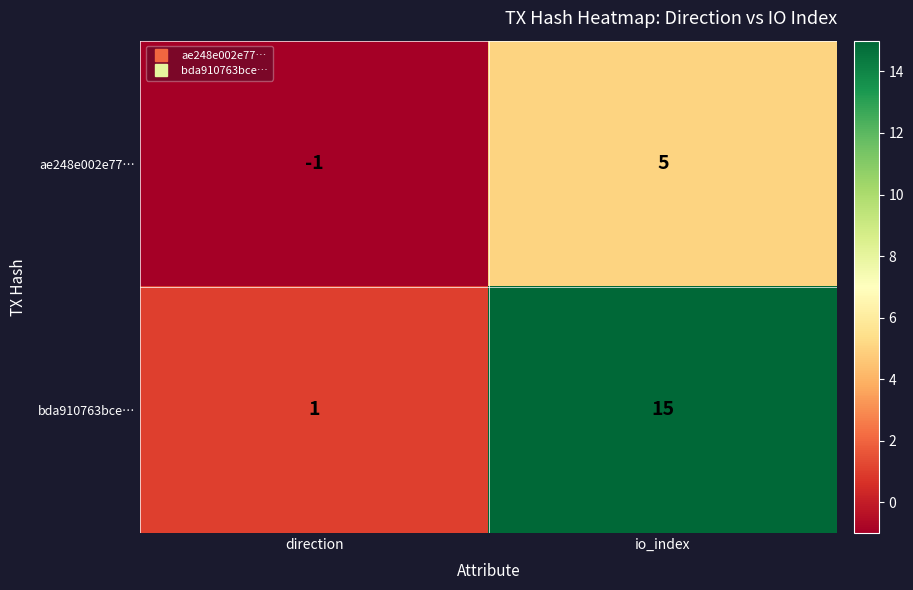

Which series has the largest total across all categories?

bda910763bce…